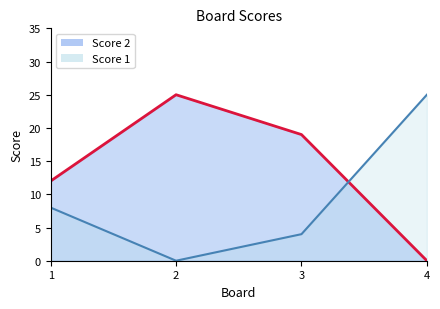

How many intersections are there between Score 1 and Score 2?

1